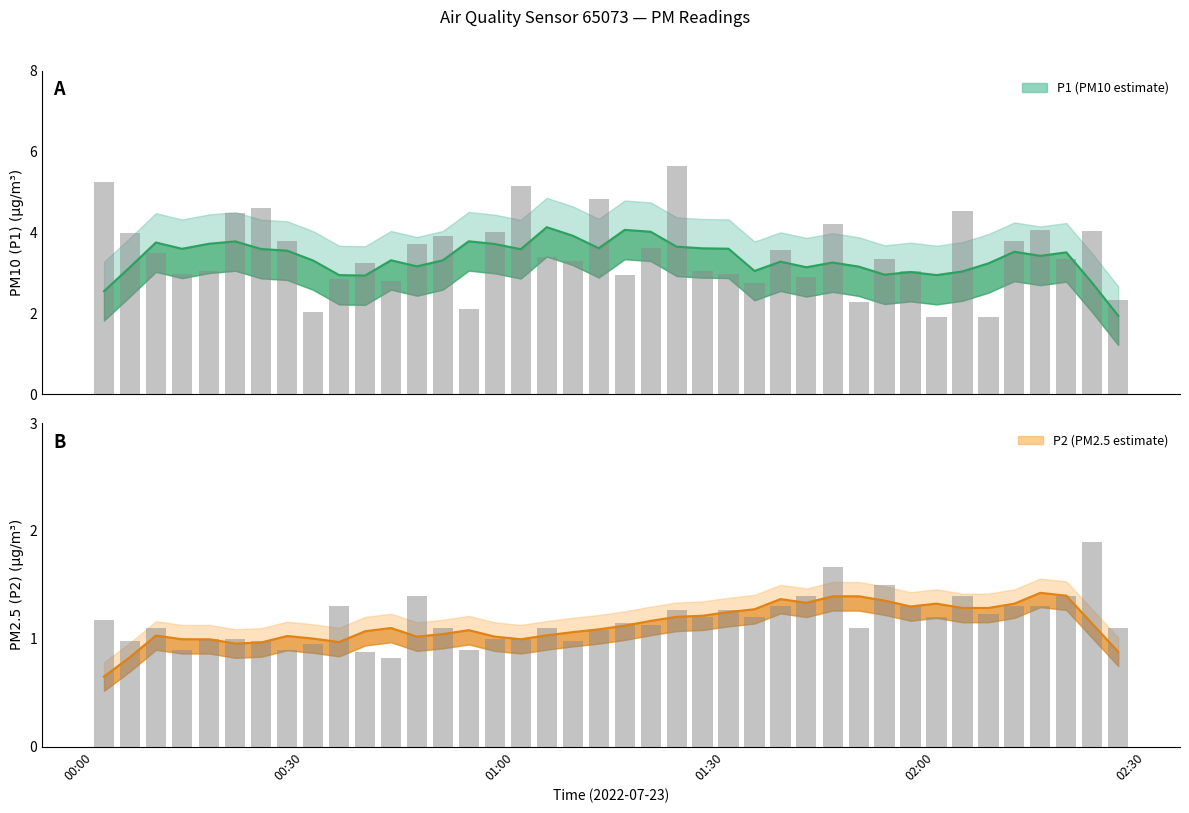

Reading left to right, extract all data points from this chart.

P1: 5.2	4.0	3.5	3.0	3.0	4.5	4.6	3.8	2.0	2.9	3.2	2.8	3.7	3.9	2.1	4.0	5.2	3.4	3.3	4.8	3.0	3.6	5.7	3.0	3.0	2.8	3.5	2.9	4.2	2.3	3.3	3.0	1.9	4.5	1.9	3.8	4.0	3.3	4.0	2.3
P2: 1.2	1.0	1.1	0.9	1.0	1.0	1.0	0.9	0.9	1.3	0.9	0.8	1.4	1.1	0.9	1.0	1.0	1.1	1.0	1.1	1.1	1.1	1.3	1.2	1.3	1.2	1.3	1.4	1.7	1.1	1.5	1.3	1.2	1.4	1.2	1.3	1.3	1.4	1.9	1.1